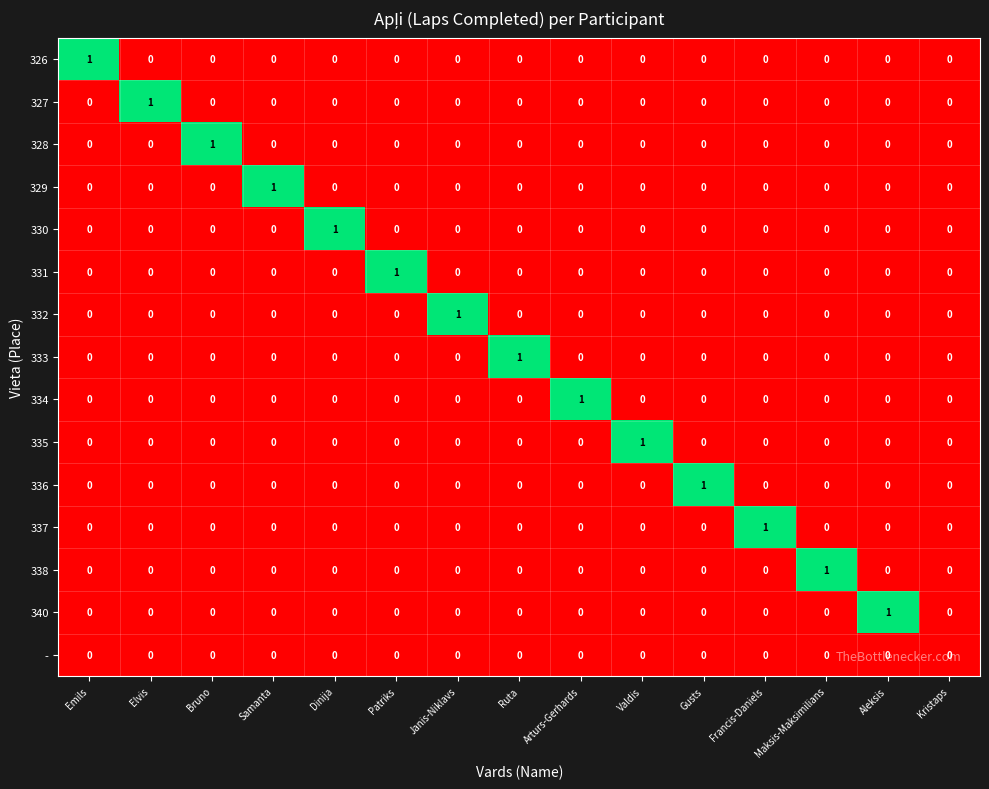

The 328 series shows 0 at Patriks. True or false?

True